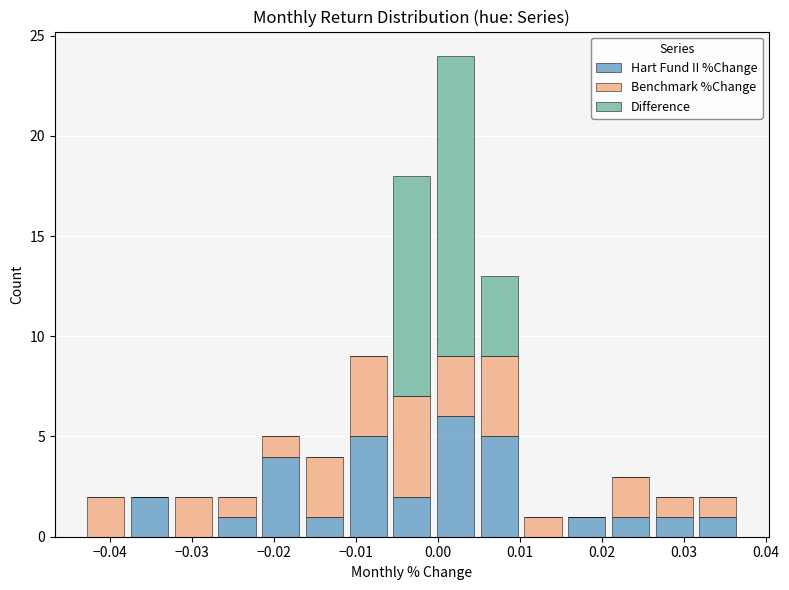

Reading left to right, list every stacked bar in this chart as the range it spans on the x-axis followed by its total height. Neither the bar edges nor the heights are printed on the chart, so give them approximately, as read against the axes.

-0.043 to -0.038: 2
-0.038 to -0.033: 2
-0.033 to -0.027: 2
-0.027 to -0.022: 2
-0.022 to -0.017: 5
-0.017 to -0.011: 4
-0.011 to -0.006: 9
-0.006 to -0.001: 18
-0.001 to 0.005: 24
0.005 to 0.010: 13
0.010 to 0.015: 1
0.015 to 0.021: 1
0.021 to 0.026: 3
0.026 to 0.031: 2
0.031 to 0.037: 2